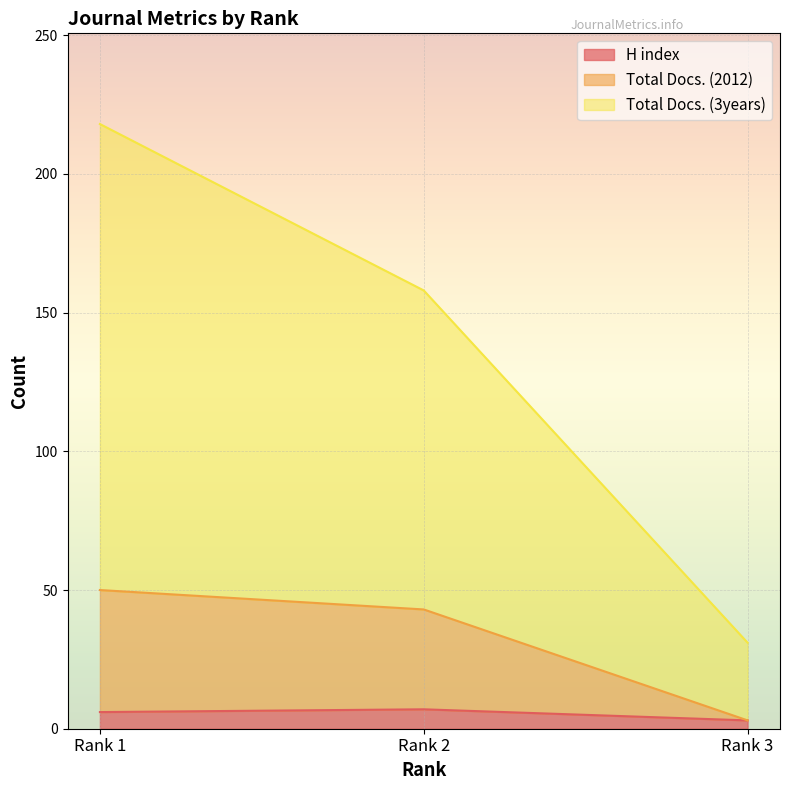

At how many categories does at least one series exceed 205?

1